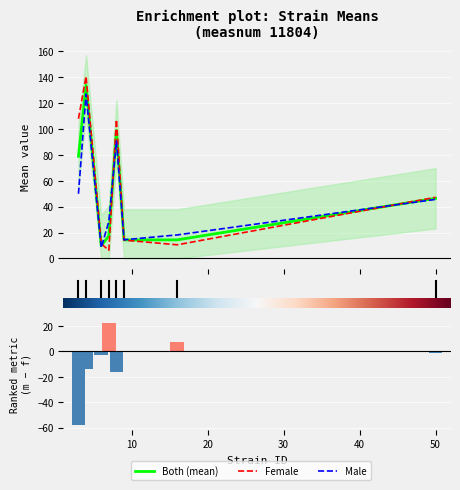

What is the greatest value displayed?

140.5